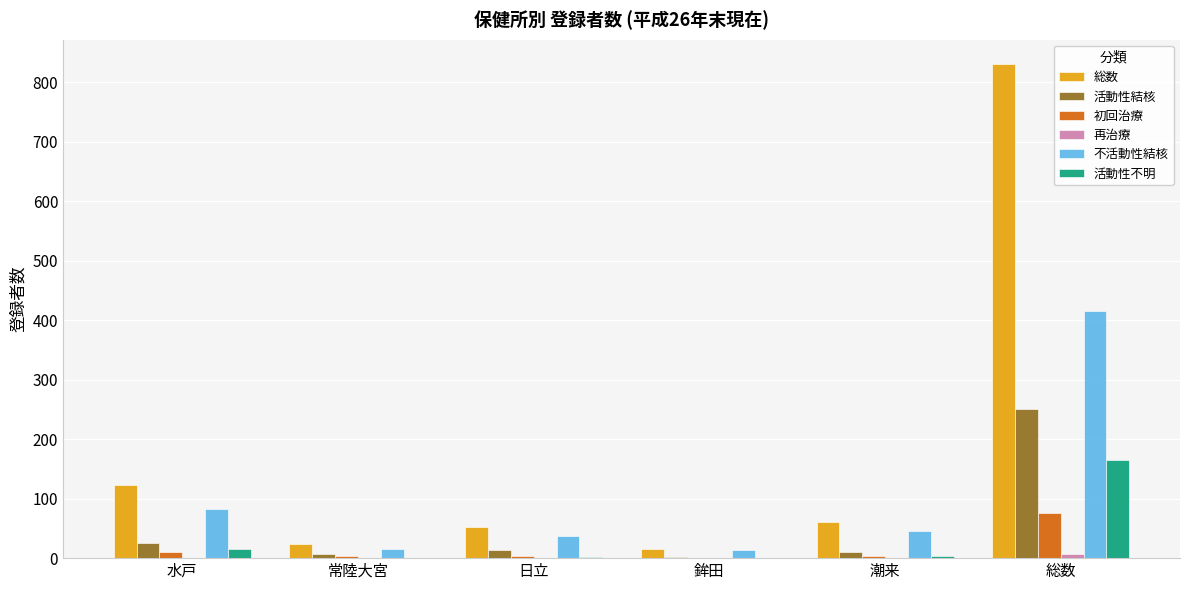

How many distinct data groups are displayed?

6